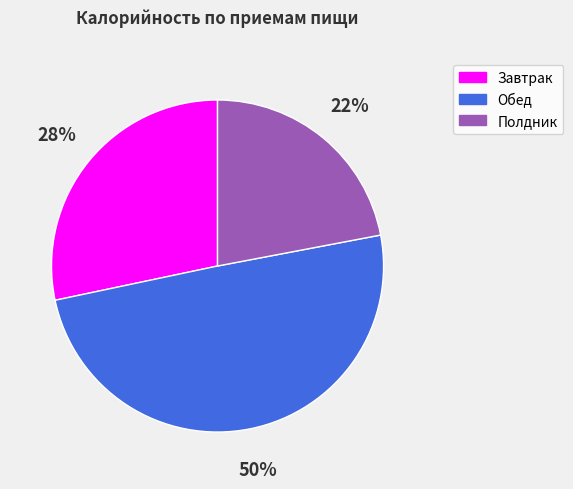

How many slices are in this pie chart?

3